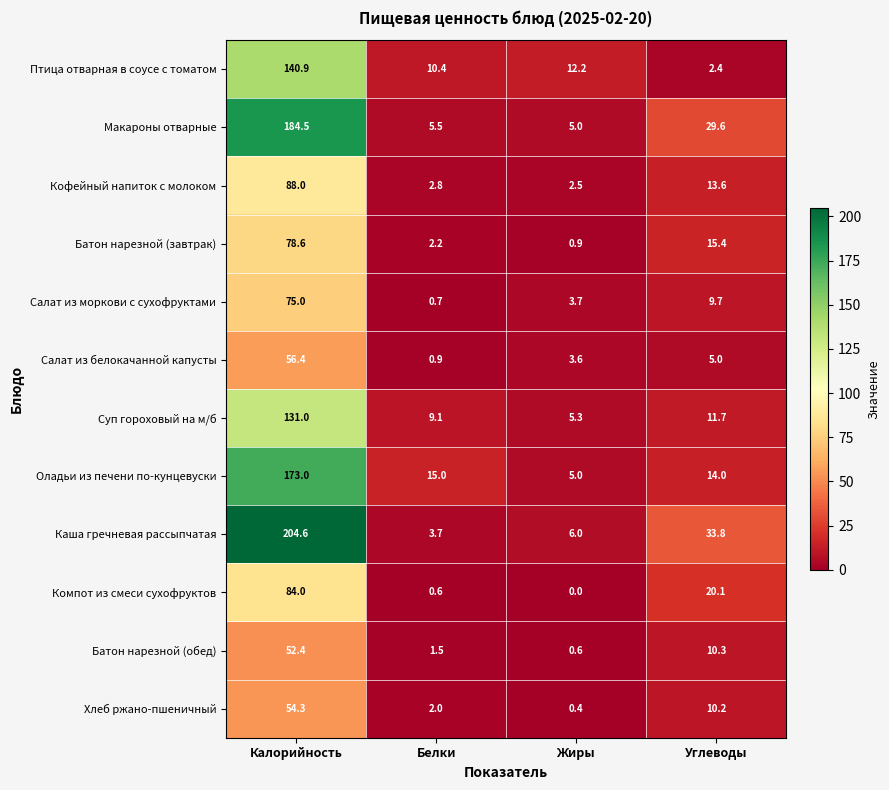

What is the average value of the Каша гречневая рассыпчатая series?

62.0